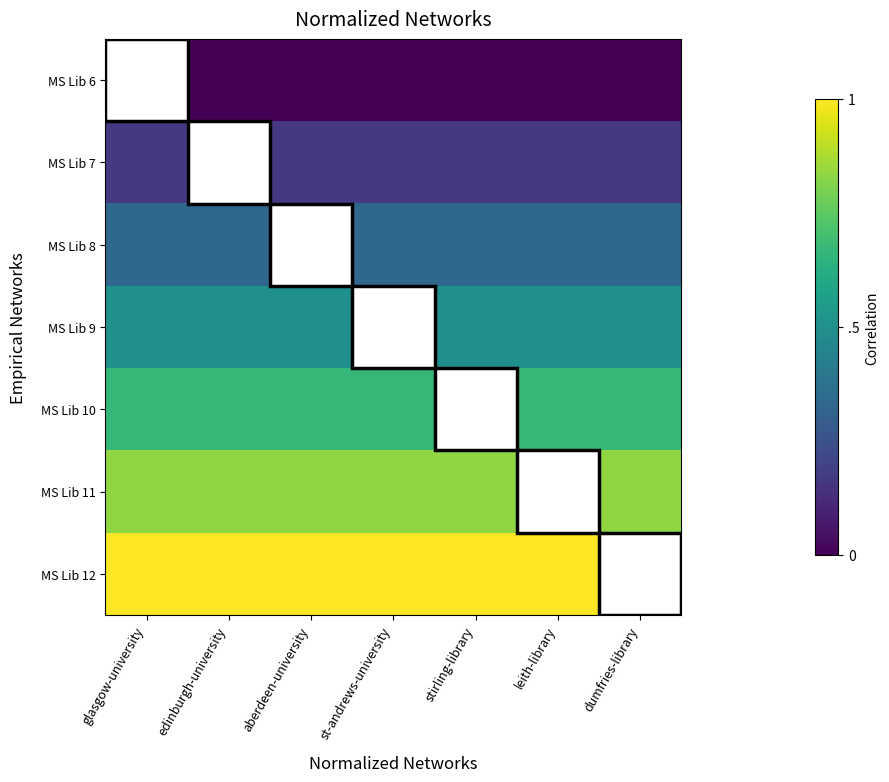

What is the maximum value shown in the chart?

1.0